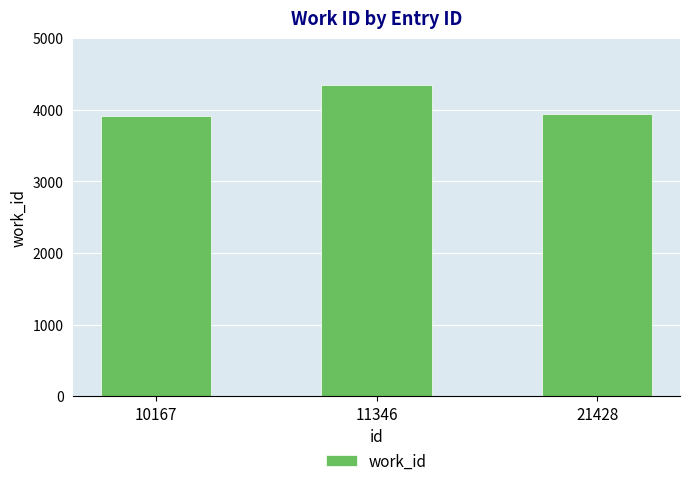

What is the greatest value displayed?

4339